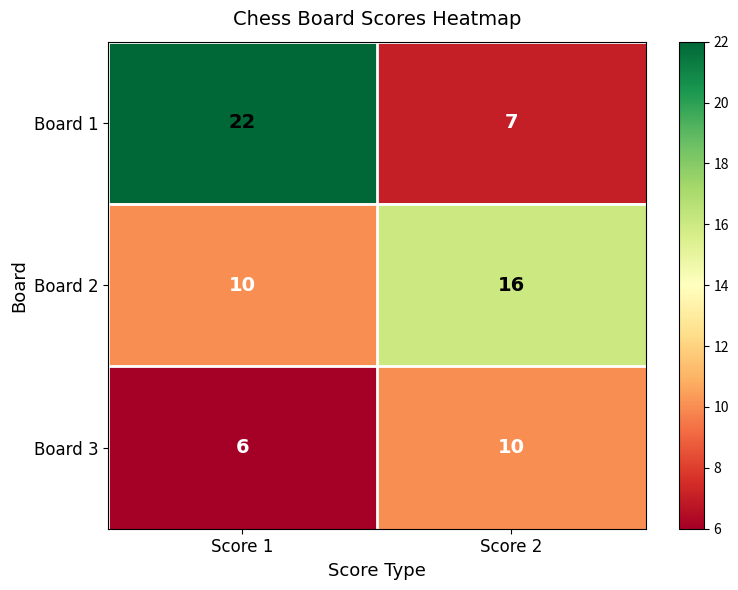

Which label corresponds to the smallest value in the chart?

Score 1